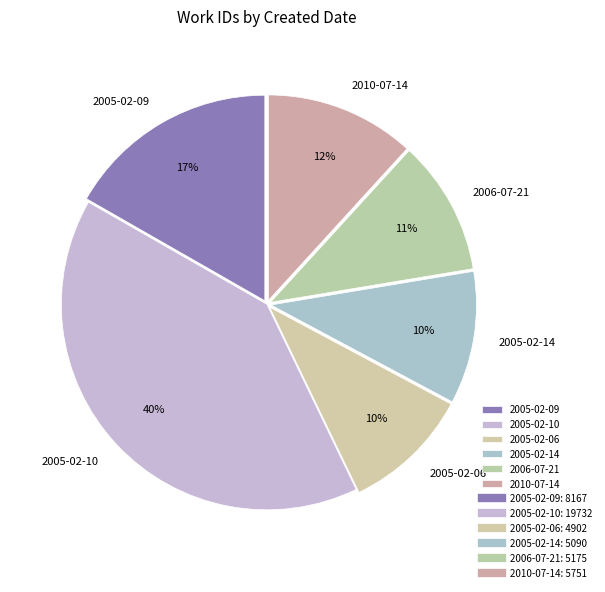

Is there any slice that represents more than half of the pie?

No